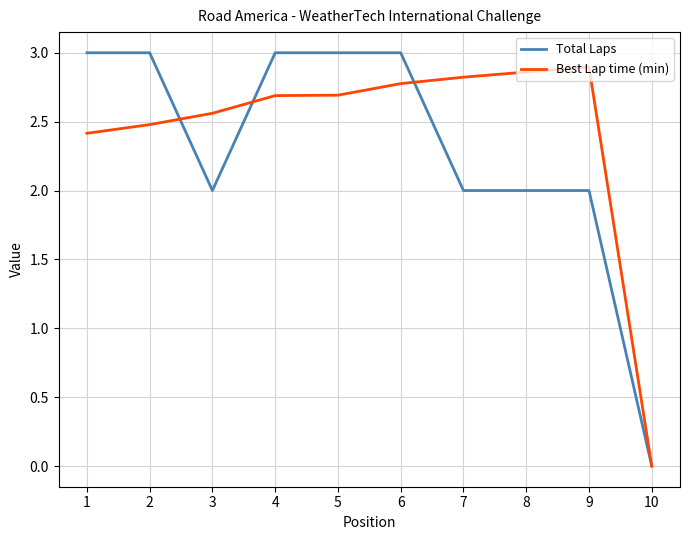

The value of Total Laps at 7 is 2.8. True or false?

False